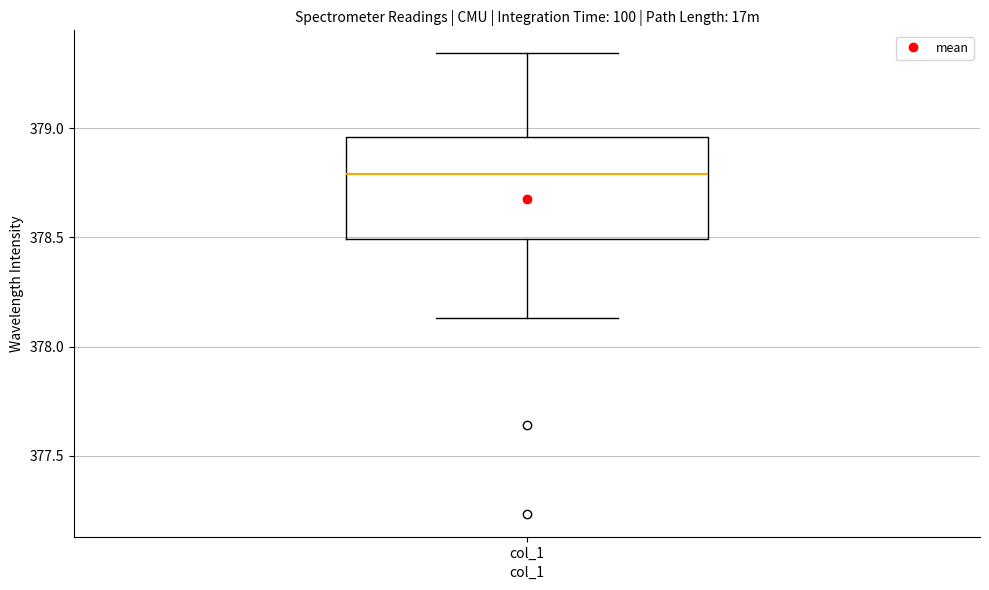

Read this box plot against the y-axis: the position of the median line, the range covered by the box, and the ends of both whiskers. The values are not printed on the chart, so give them approximately, as read against the axis.

median 378.80, box 378.50 to 378.95, whiskers 378.15 to 379.35